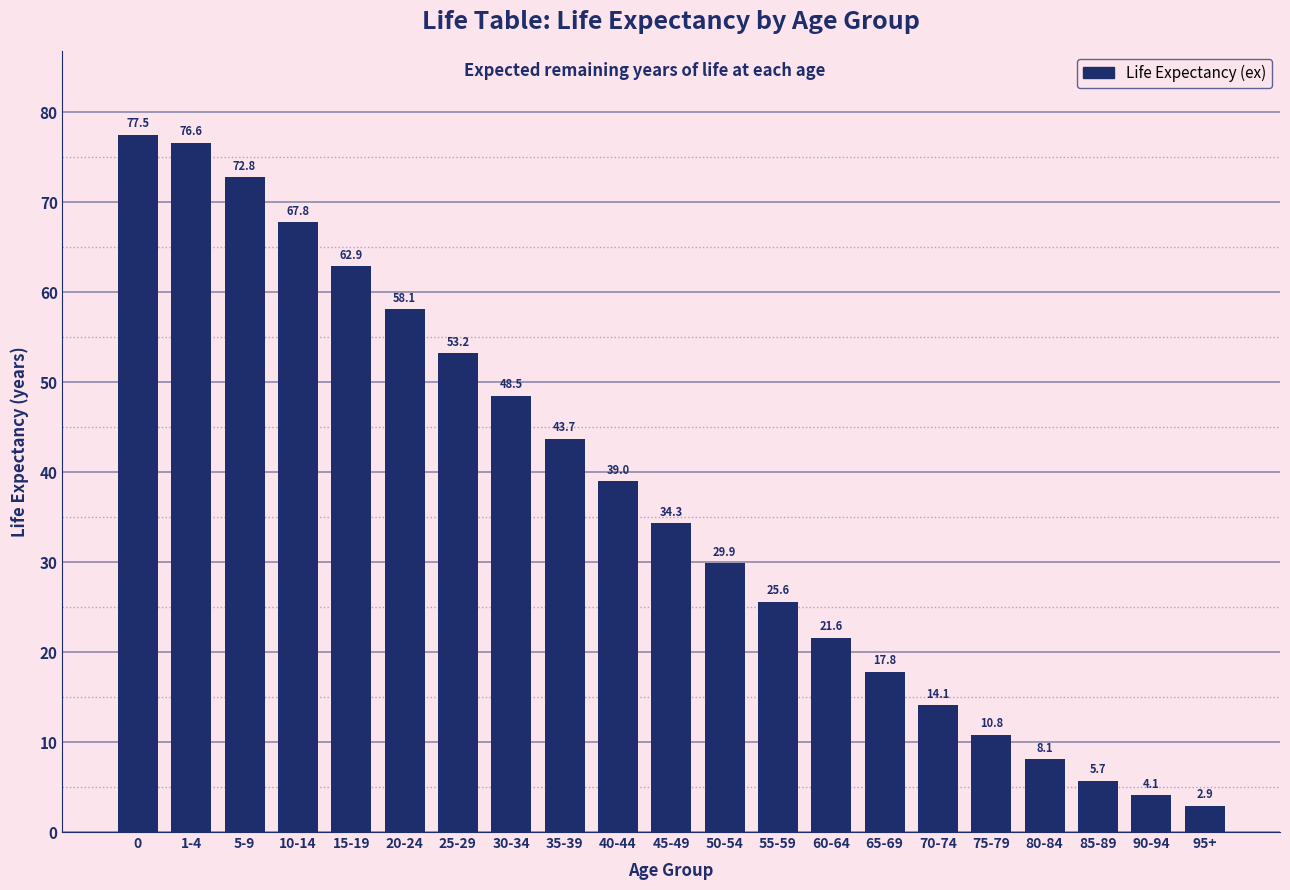

What is the change in value from 1-4 to 85-89?

-70.9